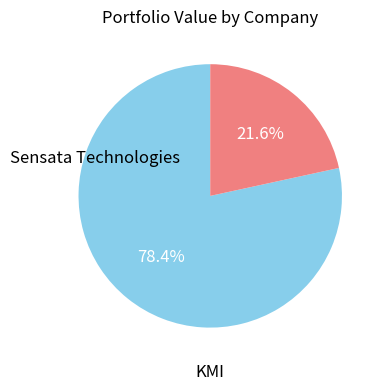

Is there any slice that represents more than half of the pie?

Yes